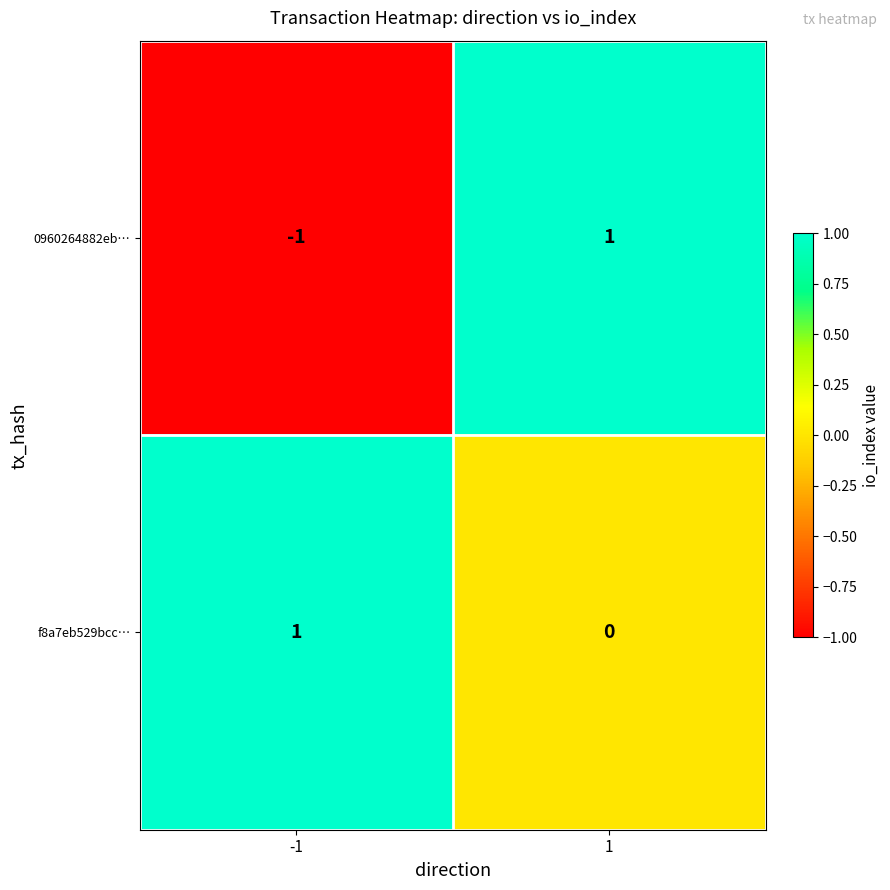

Rank the series by their average value, from lowest to highest.

0960264882eb…, f8a7eb529bcc…